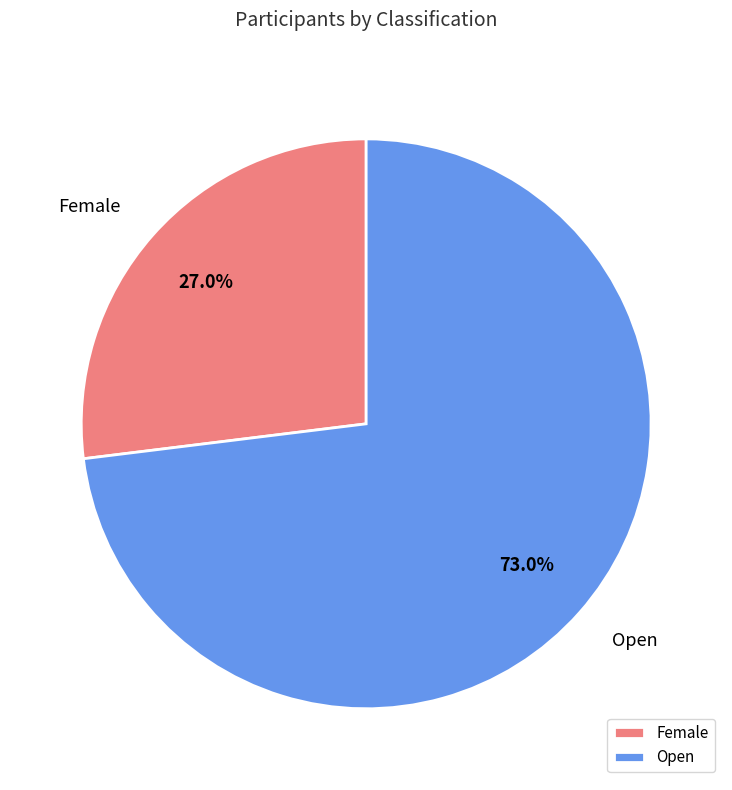

Between Female and Open, which is larger?

Open